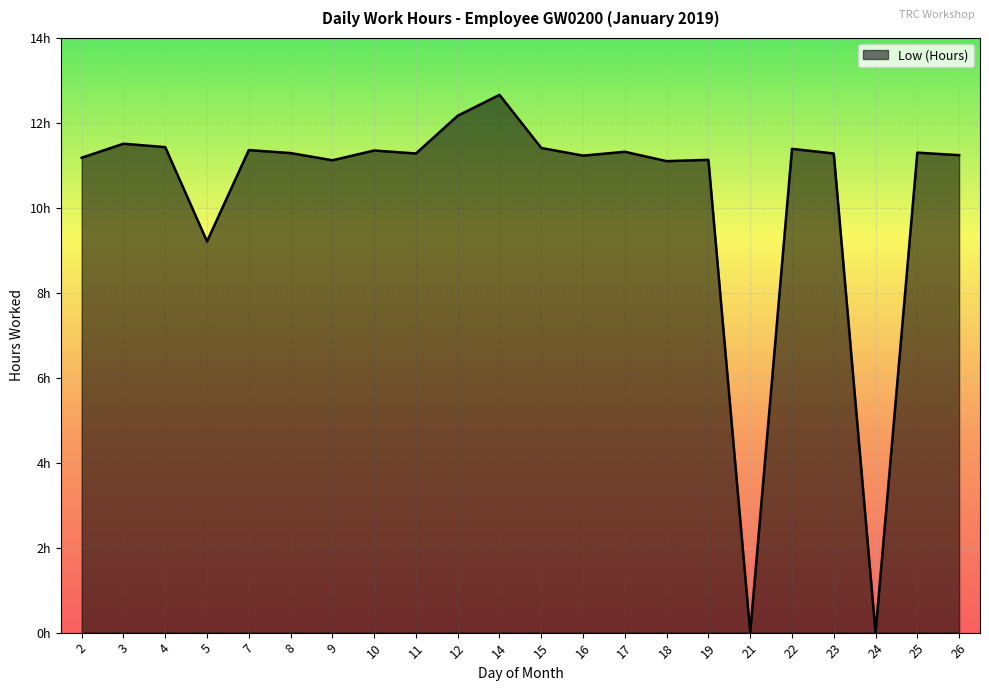

The value at 3 is 11.5. True or false?

True